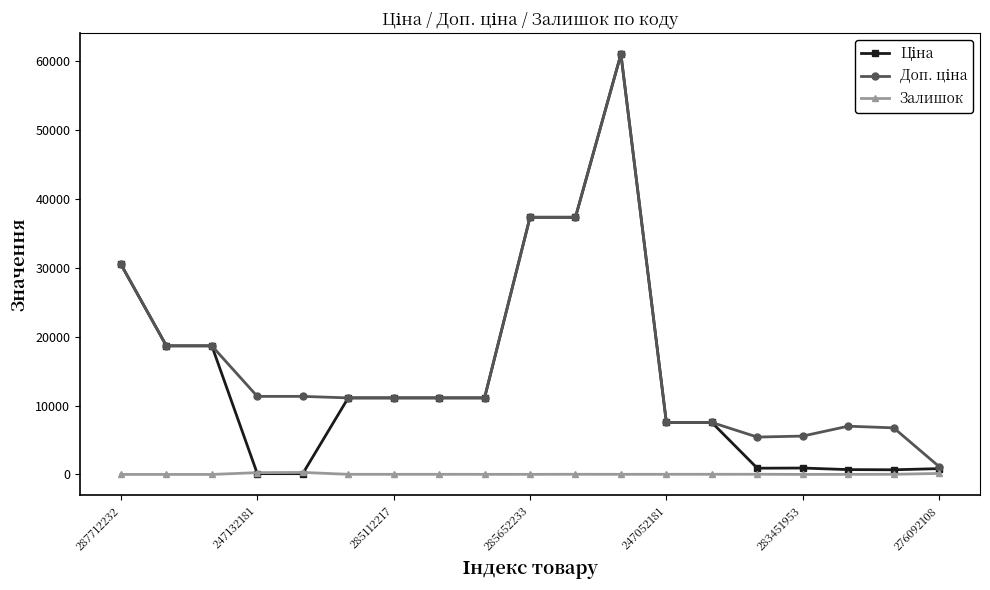

What is the maximum value shown in the chart?

61024.7